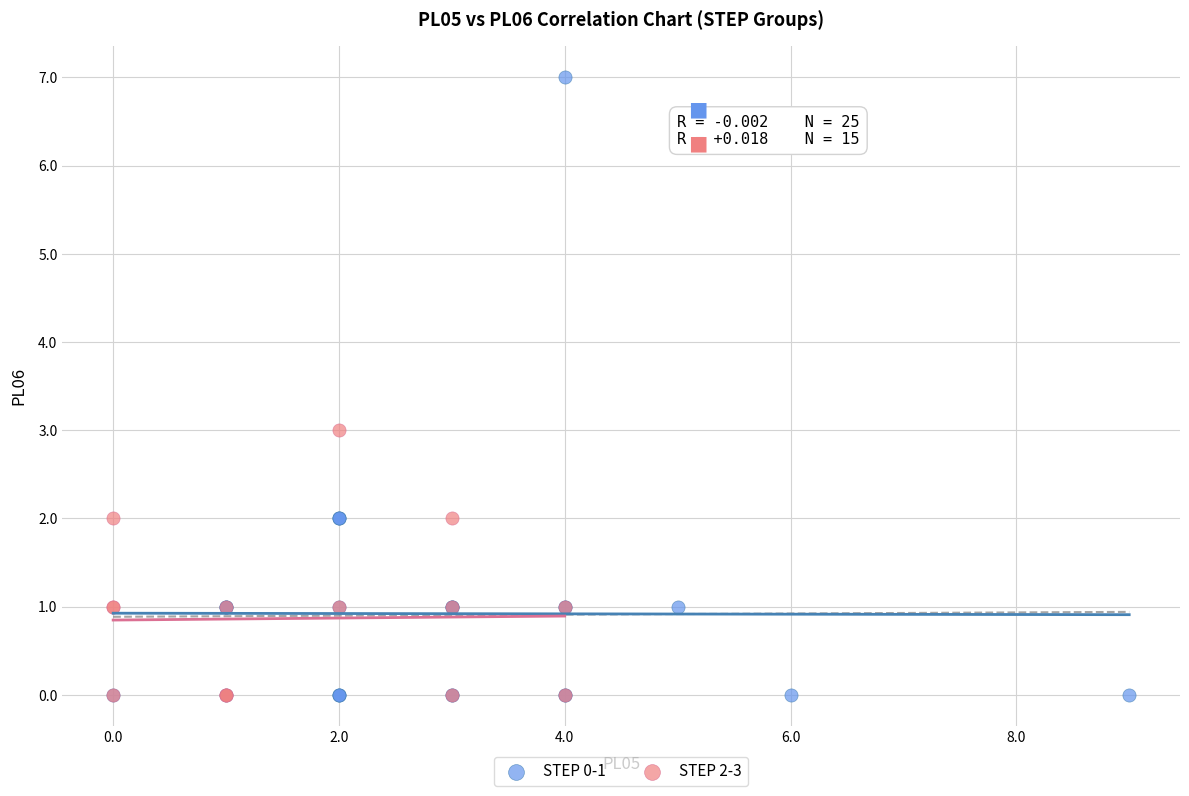

Which series contains the highest Y value?

STEP 0-1